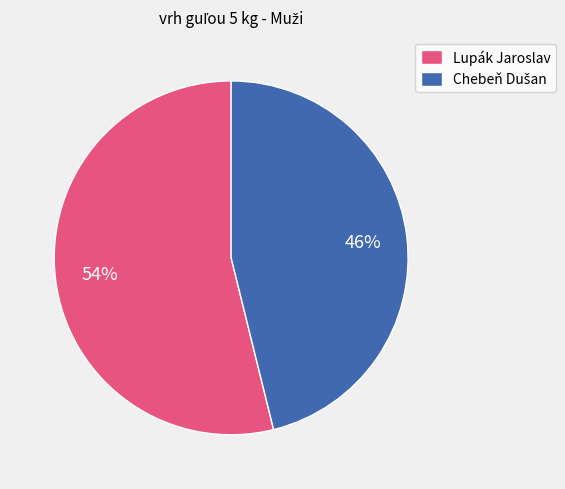

What is the largest slice in the pie chart?

Lupák Jaroslav